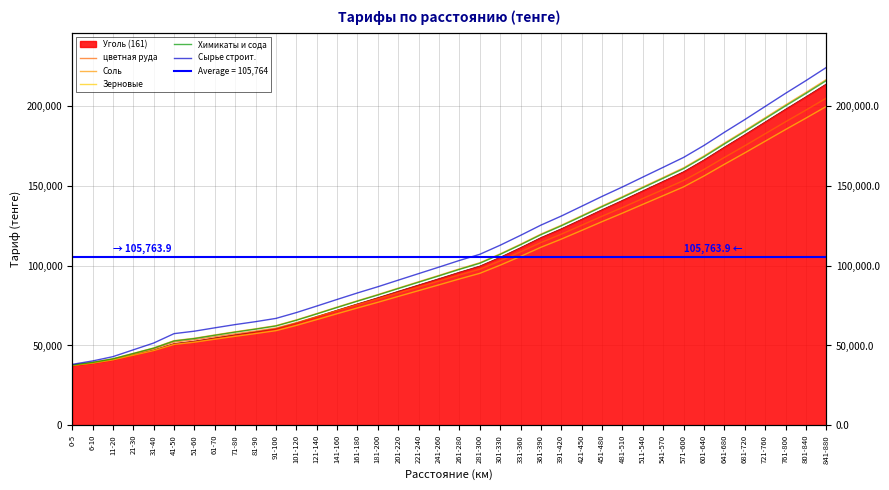

The value of Зерновые at 571-600 is 205796. True or false?

False